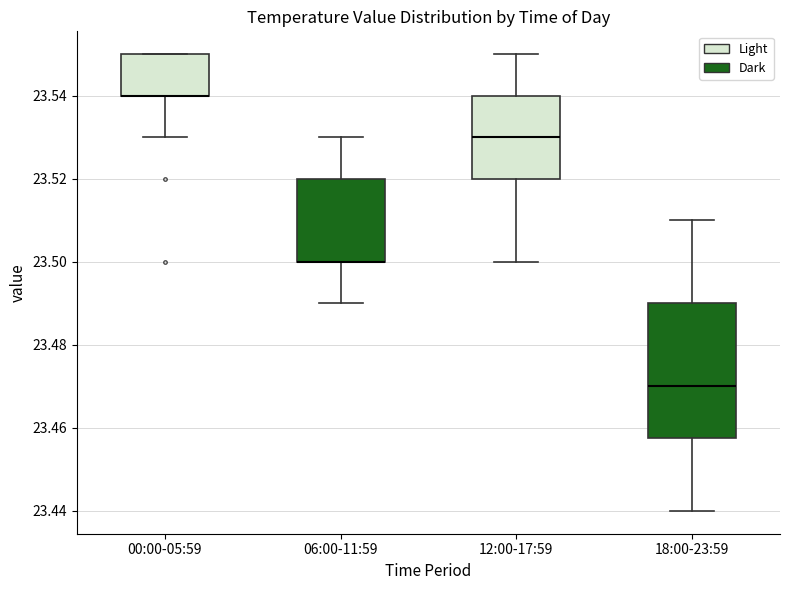

Reading left to right, read every box against the y-axis: the position of its median line, the range the box covers, and the ends of its whiskers. The values are not printed on the chart, so give them approximately, as read against the axis.

00:00-05:59: median 23.540 (drawn on the box's lower edge), box 23.540 to 23.550, whiskers 23.530 to 23.550
06:00-11:59: median 23.500 (drawn on the box's lower edge), box 23.500 to 23.520, whiskers 23.490 to 23.530
12:00-17:59: median 23.530, box 23.520 to 23.540, whiskers 23.500 to 23.550
18:00-23:59: median 23.470, box 23.458 to 23.490, whiskers 23.440 to 23.510